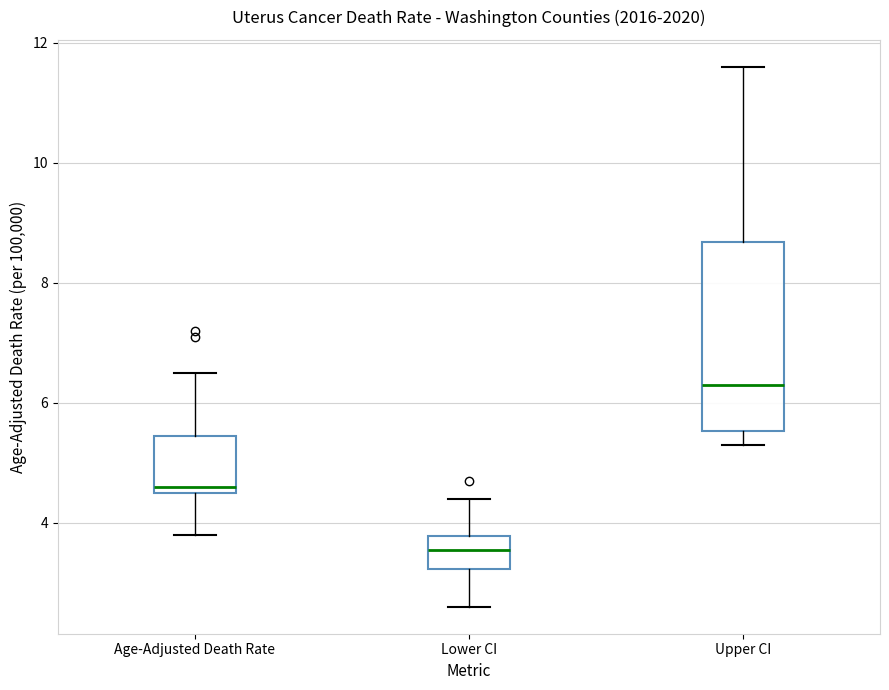

Reading left to right, read every box against the y-axis: the position of its median line, the range the box covers, and the ends of its whiskers. The values are not printed on the chart, so give them approximately, as read against the axis.

Age-Adjusted Death Rate: median 4.6 (just above the box's lower edge), box 4.6 to 5.4, whiskers 3.8 to 6.6
Lower CI: median 3.6, box 3.2 to 3.8, whiskers 2.6 to 4.4
Upper CI: median 6.4, box 5.6 to 8.6, whiskers 5.4 to 11.6